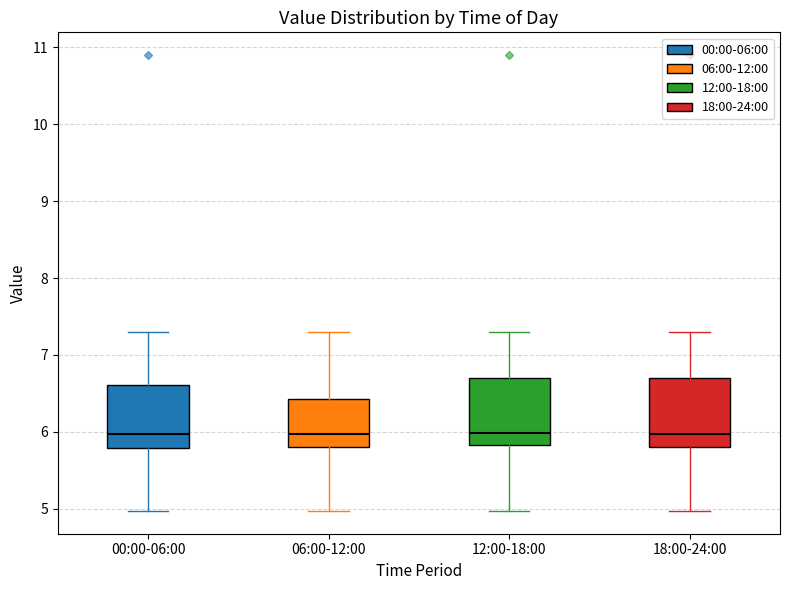

Reading left to right, transcribe this box plot: for each box, give where its median line is, the range the box spans, and where its two whiskers end, as read against the y-axis. The values are not printed on the chart, so give them approximately, as read against the axis.

00:00-06:00: median 6.0, box 5.8 to 6.6, whiskers 5.0 to 7.3
06:00-12:00: median 6.0, box 5.8 to 6.4, whiskers 5.0 to 7.3
12:00-18:00: median 6.0, box 5.8 to 6.7, whiskers 5.0 to 7.3
18:00-24:00: median 6.0, box 5.8 to 6.7, whiskers 5.0 to 7.3